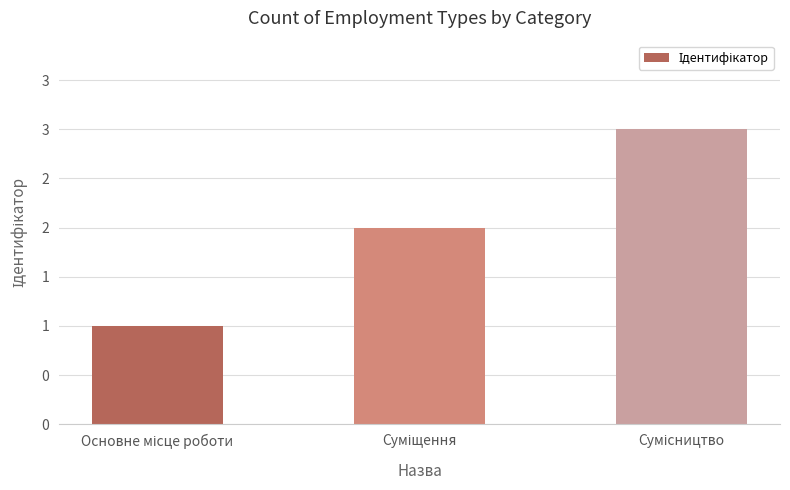

At which label is the value closest to 2?

Суміщення